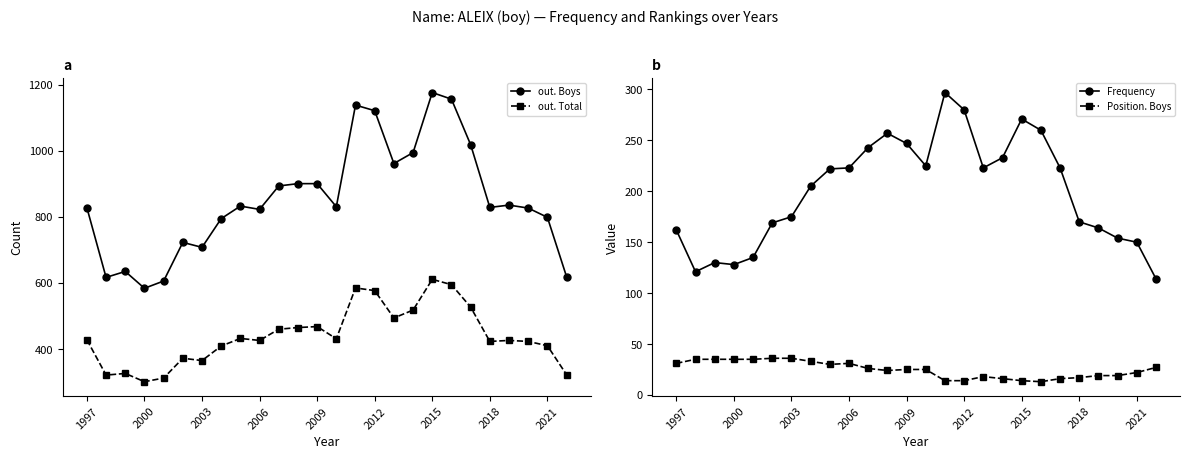

What is the maximum value for out. Boys?

1177